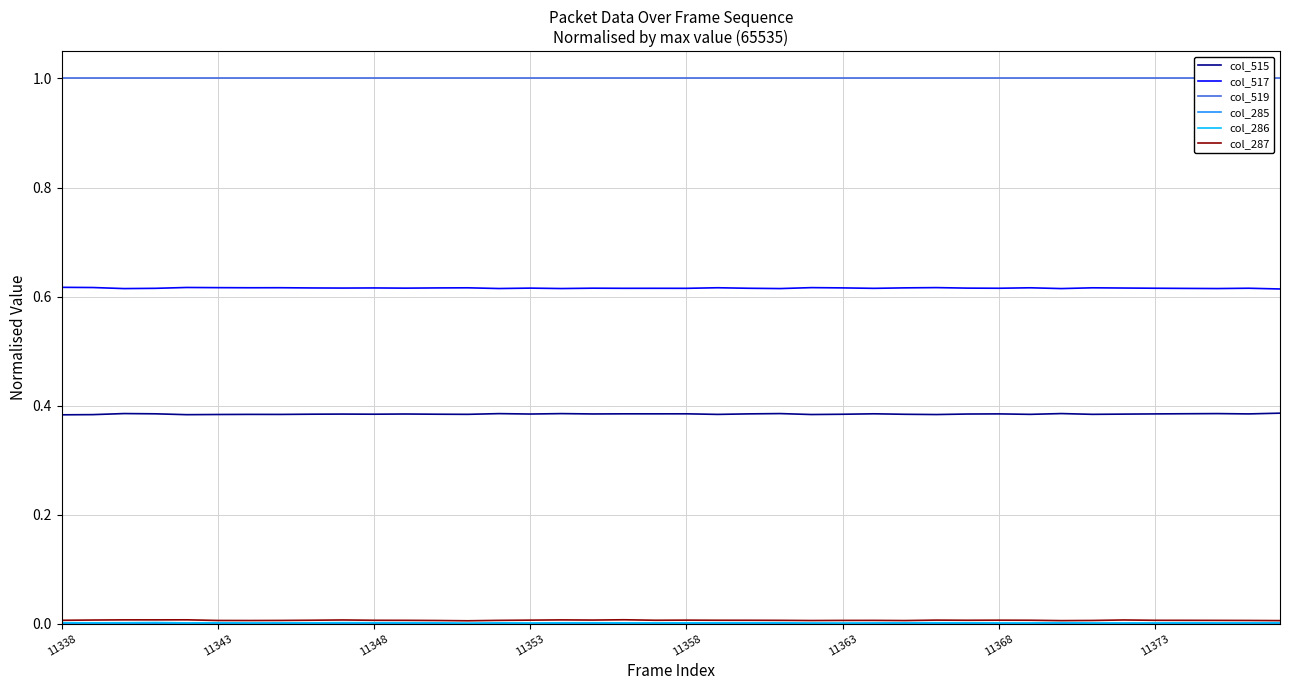

What is the total value across all series at 27?

2.0